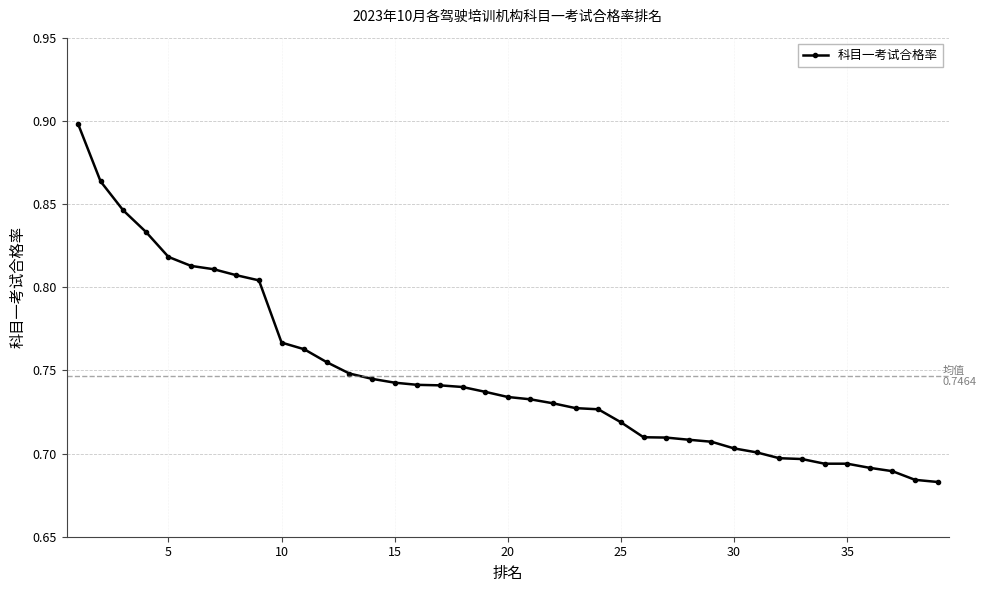

What is the sum of all values?

29.1